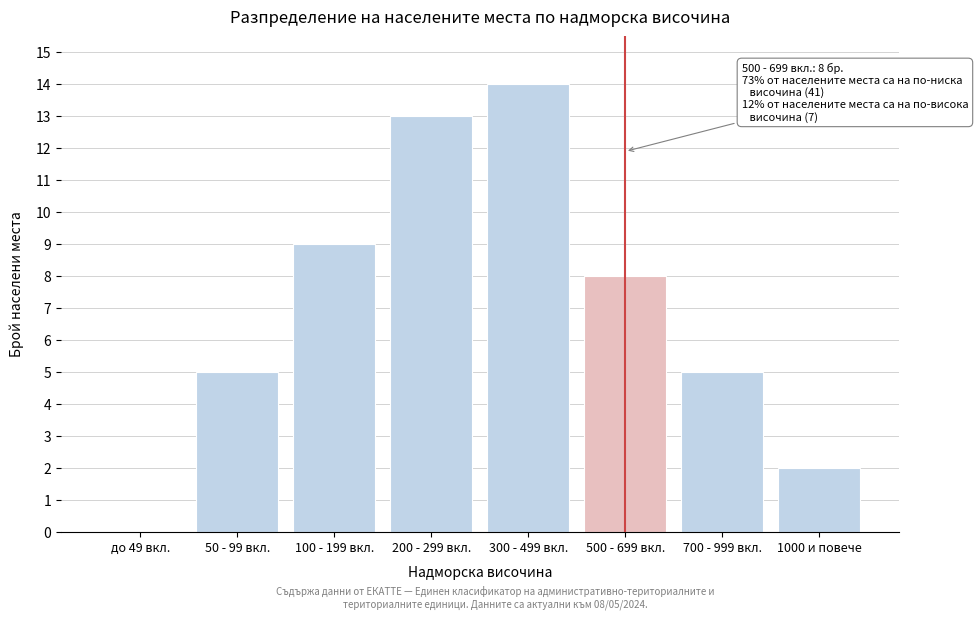

Reading left to right, list all the values displayed in this chart.

до 49 вкл.=0	50 - 99 вкл.=5	100 - 199 вкл.=9	200 - 299 вкл.=13	300 - 499 вкл.=14	500 - 699 вкл.=8	700 - 999 вкл.=5	1000 и повече=2